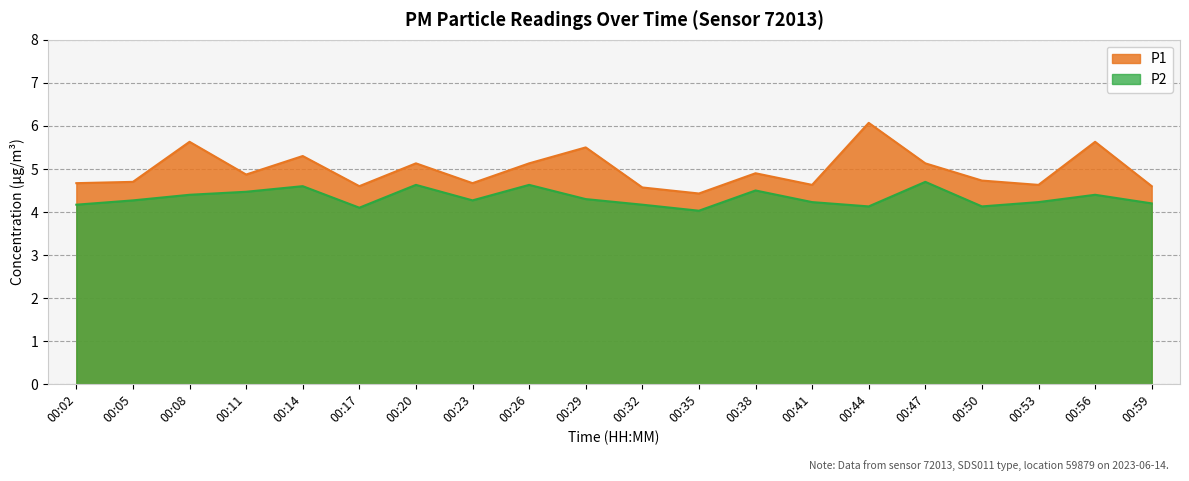

At which label does P1 reach its peak?

00:44